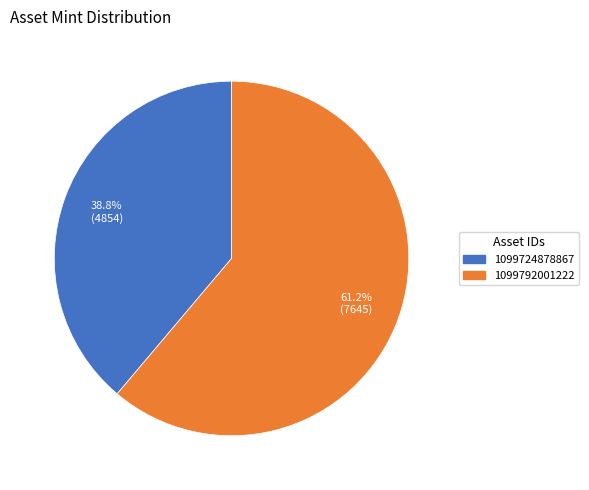

How many segments does this pie chart have?

2